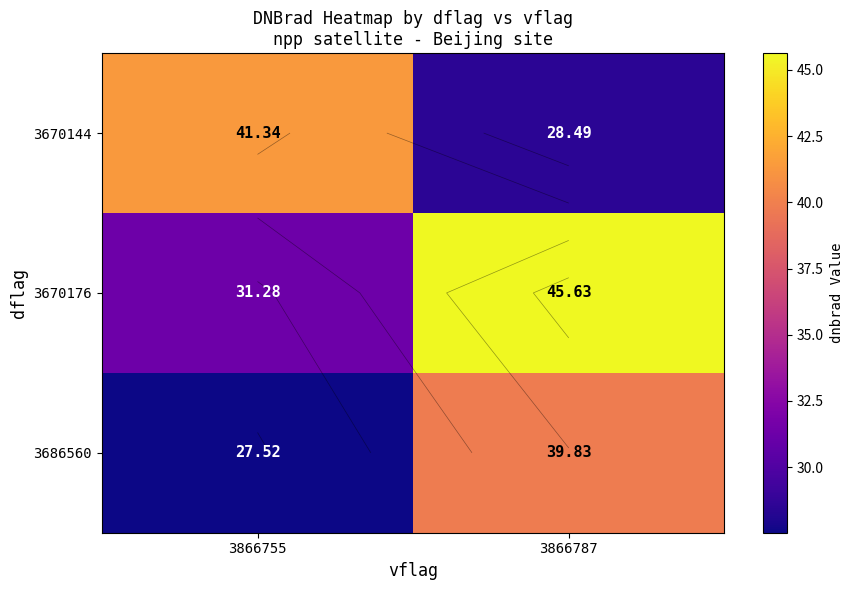

What is the difference between the maximum and minimum values in the 3670144 series?

12.9